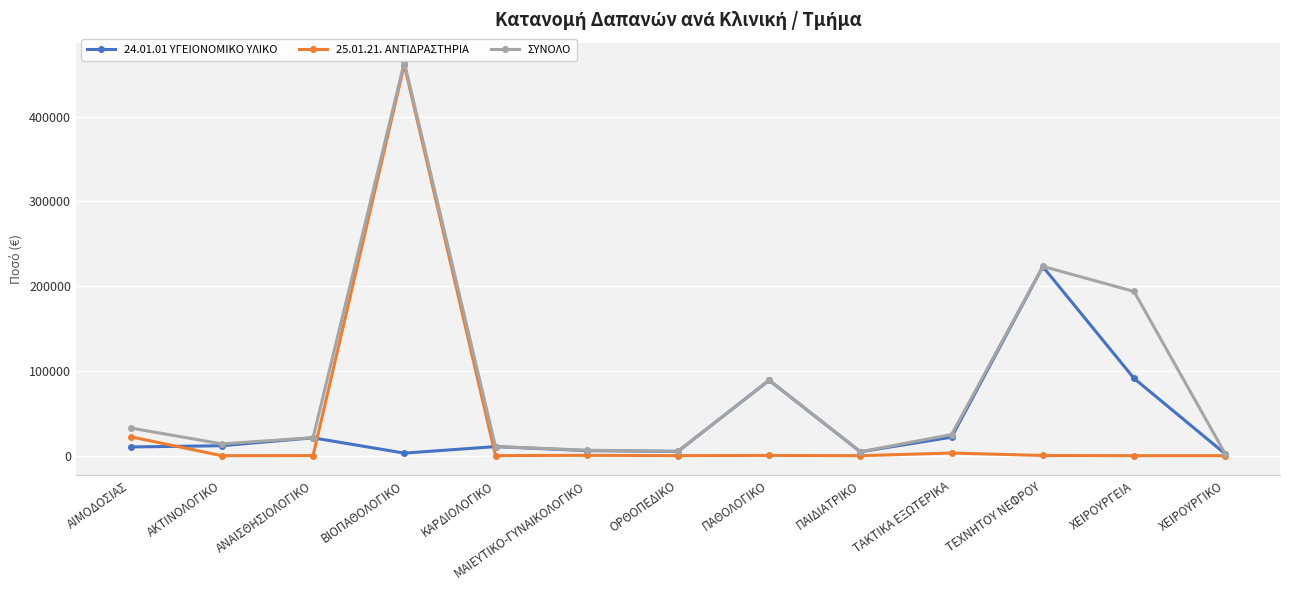

Which category has the highest value in the 25.01.21. ΑΝΤΙΔΡΑΣΤΗΡΙΑ series?

ΒΙΟΠΑΘΟΛΟΓΙΚΟ